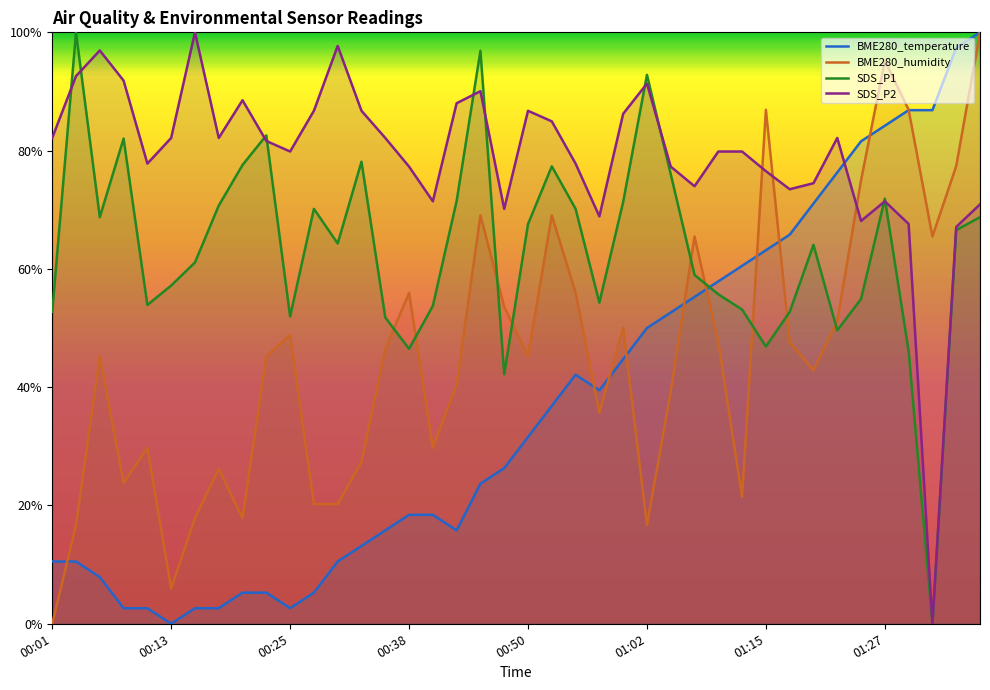

True or false: SDS_P2 has more than 2 points higher than both neighbors.

True